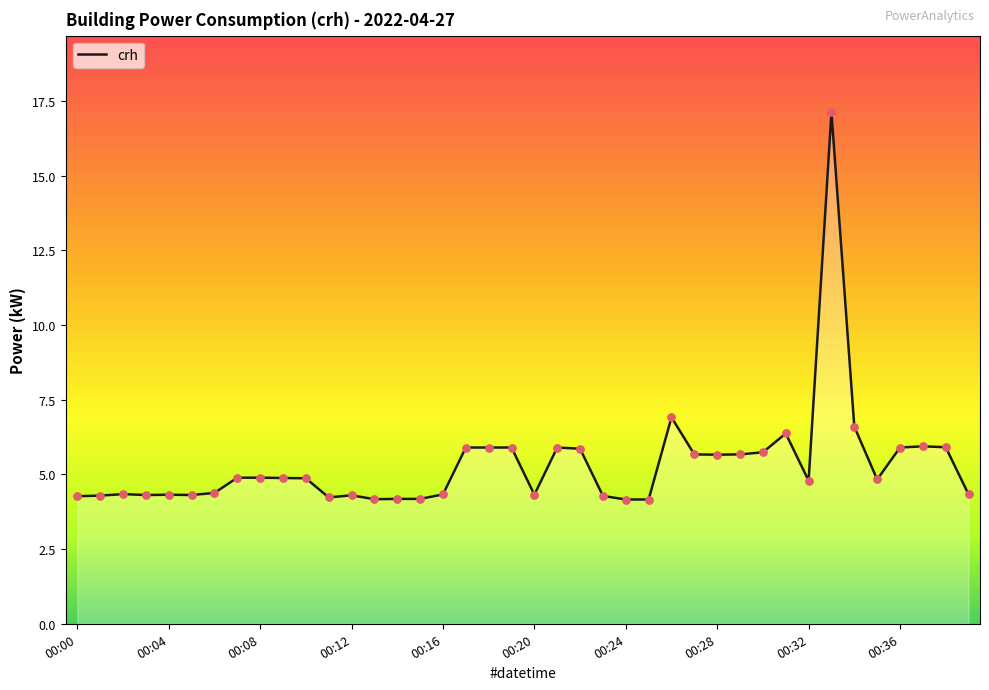

What is the greatest value displayed?

17.1